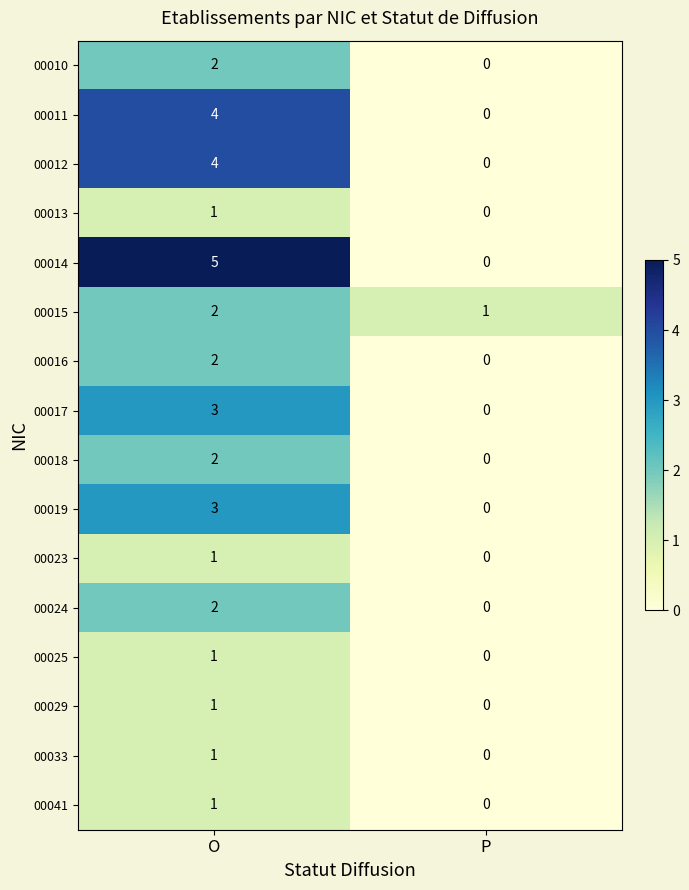

Which series has the widest spread of values?

00014